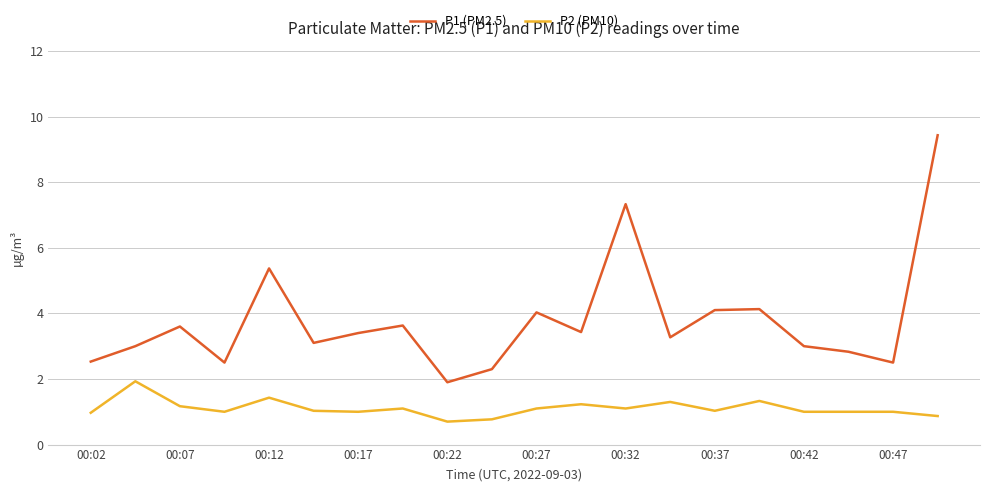

What are all the series names shown in the legend?

P1 (PM2.5), P2 (PM10)